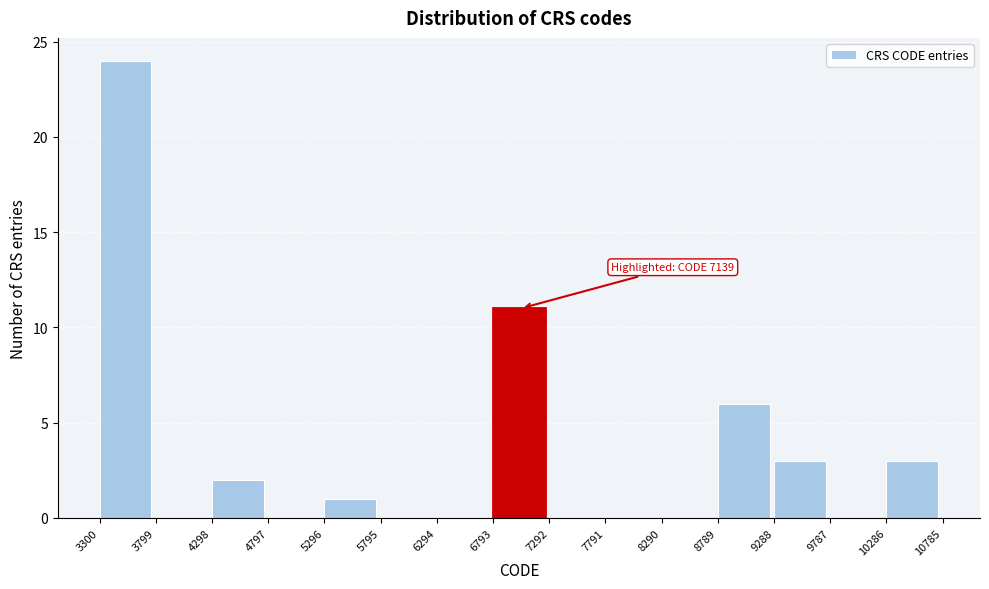

Over which range of the x-axis is the bar tallest?

3300 to 3799